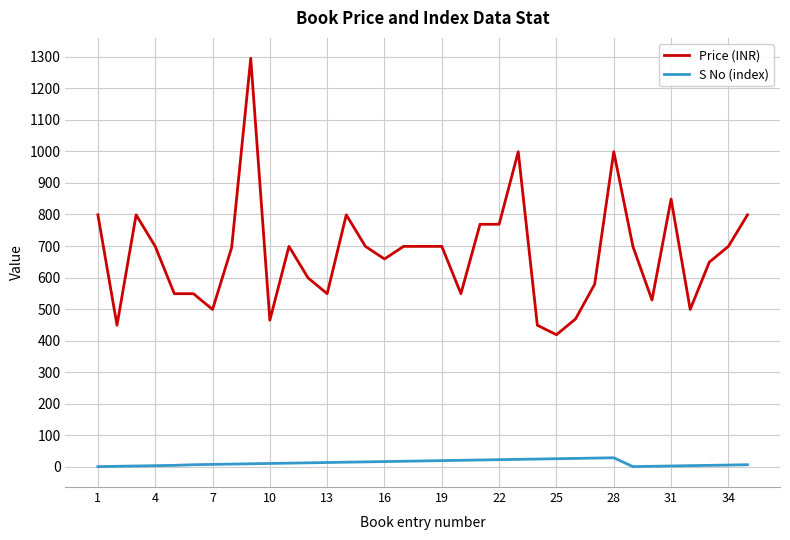

Which series has the widest spread of values?

Price (INR)